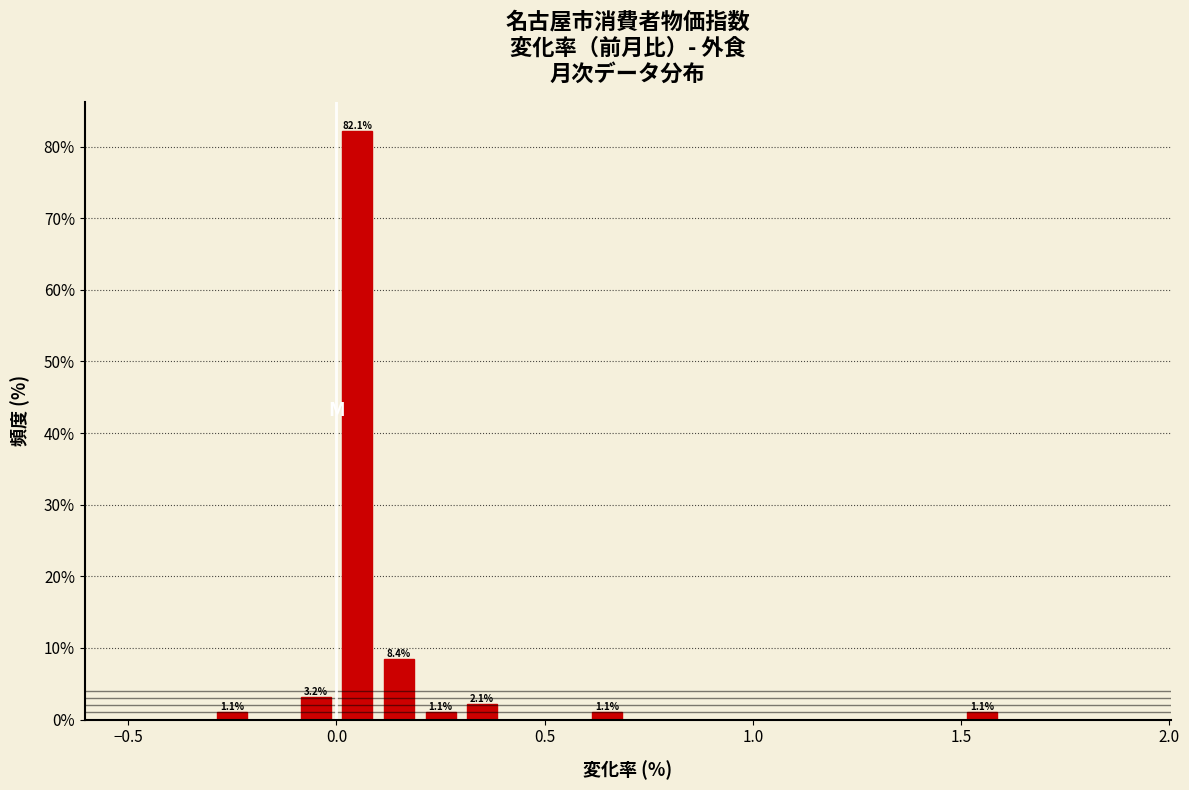

Read against the x-axis, roughly where is the centre of the tallest bar?

0.05